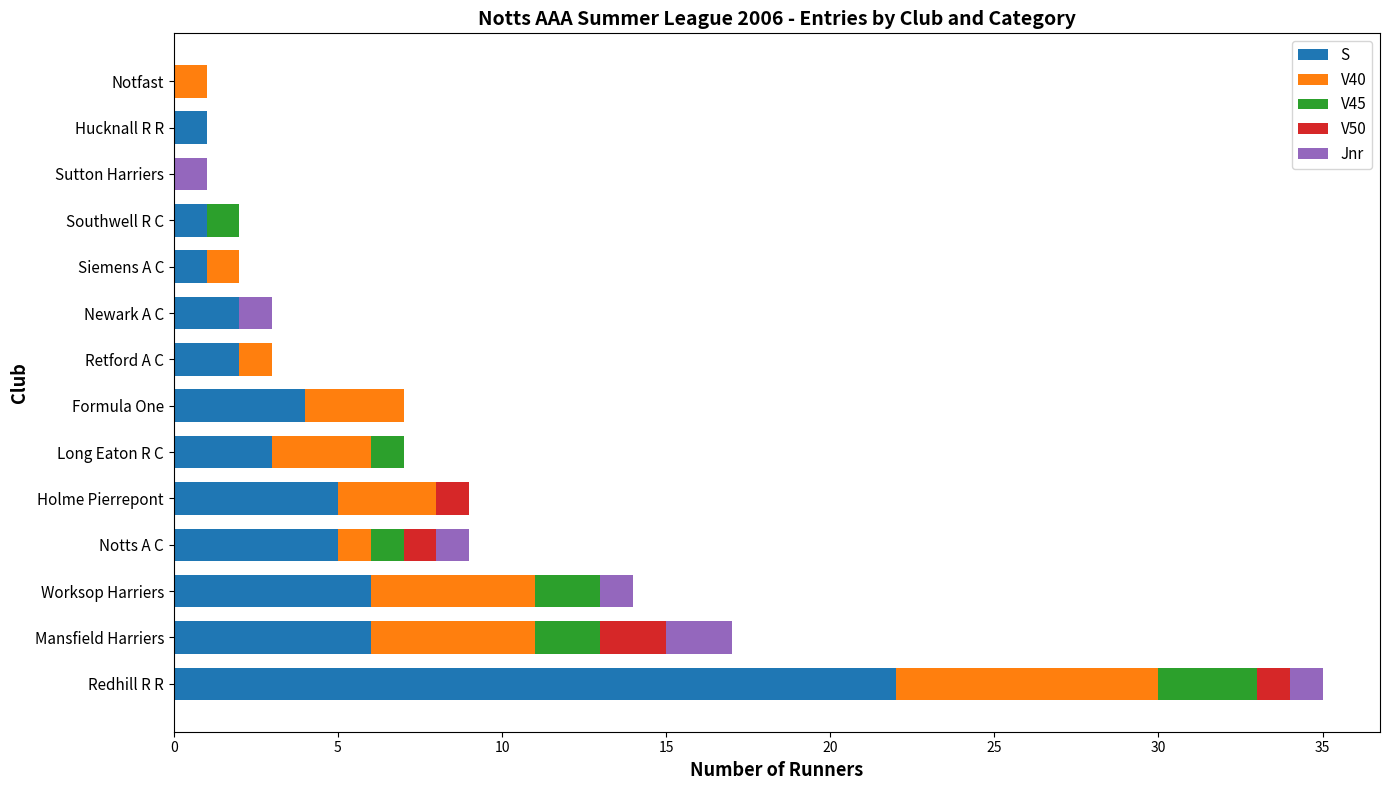

What is the total value across all series at Newark A C?

3